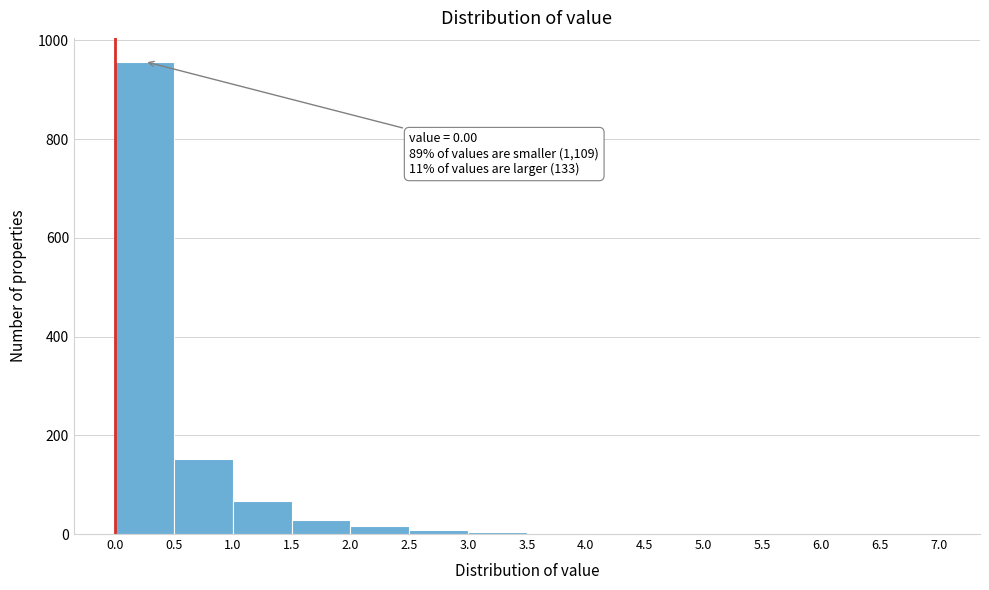

Which range on the x-axis has the tallest bar?

0.0 to 0.5